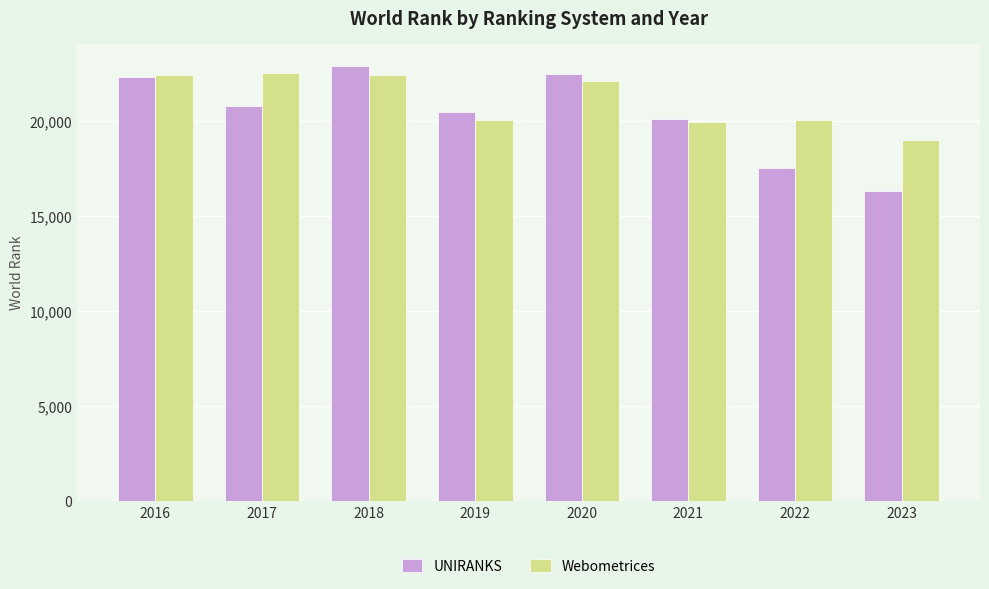

What is the value of the Webometrices bar at the 8th from the left?

18973